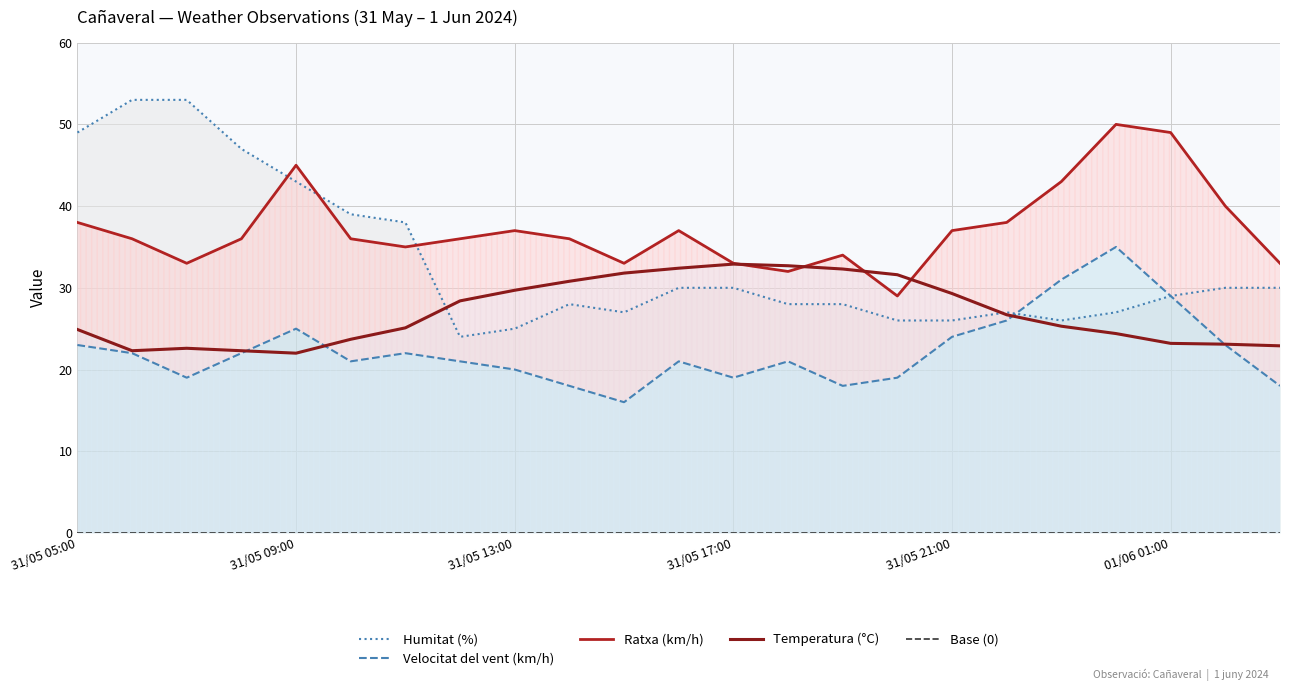

What is the greatest value displayed?

53.0